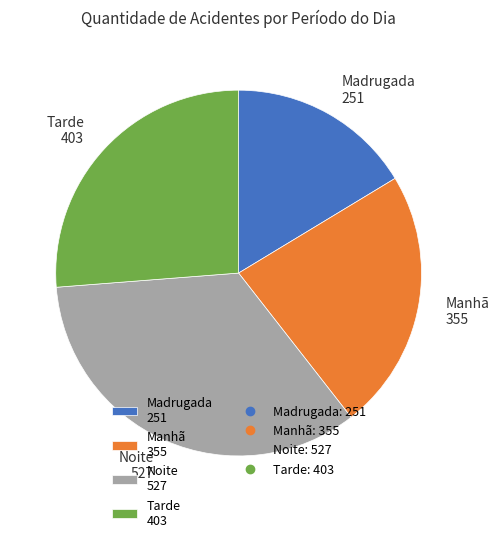

Does Manhã represent more than half of the total?

No